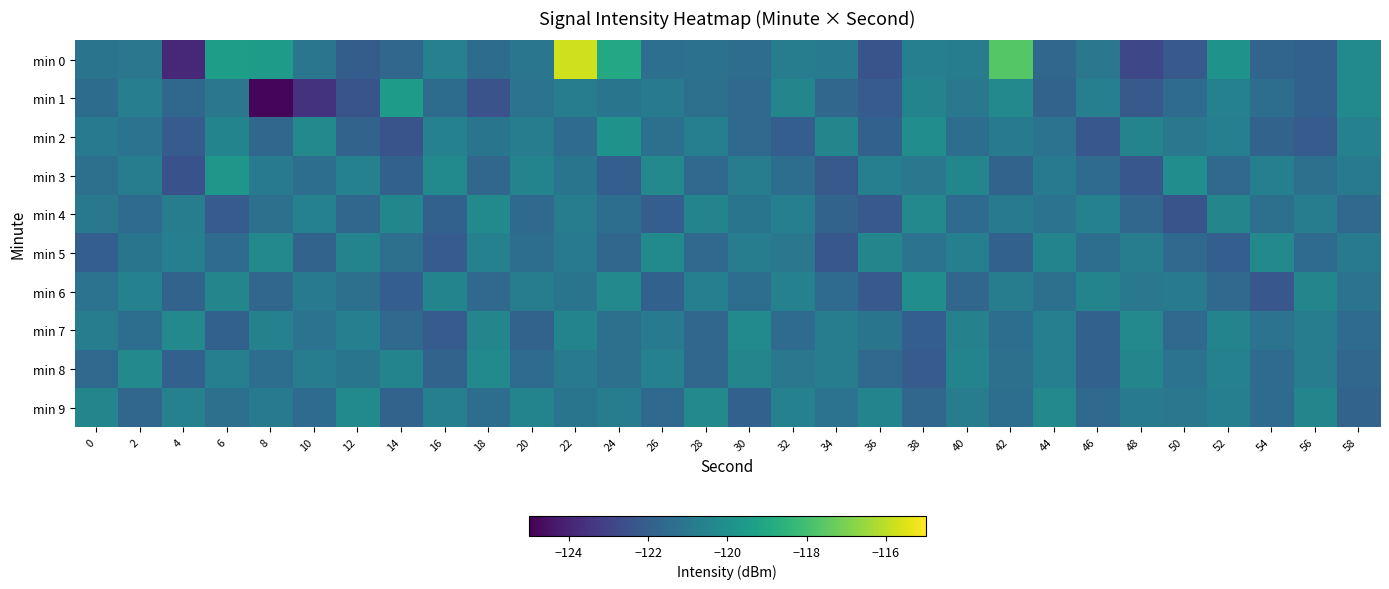

Which series changed the most between 38 and 40?

min 6